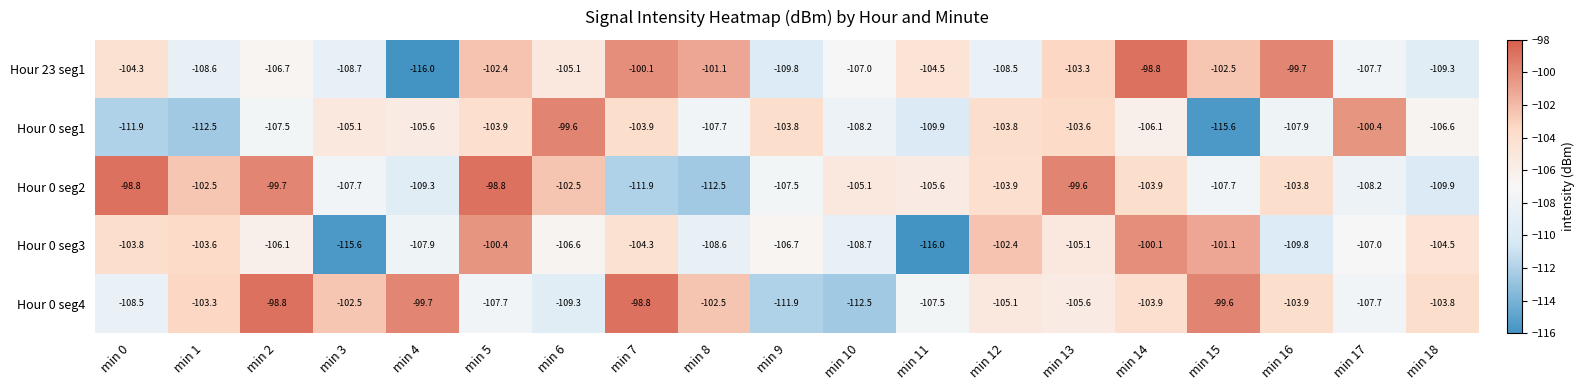

What is the total value across all series at min 15?

-526.5